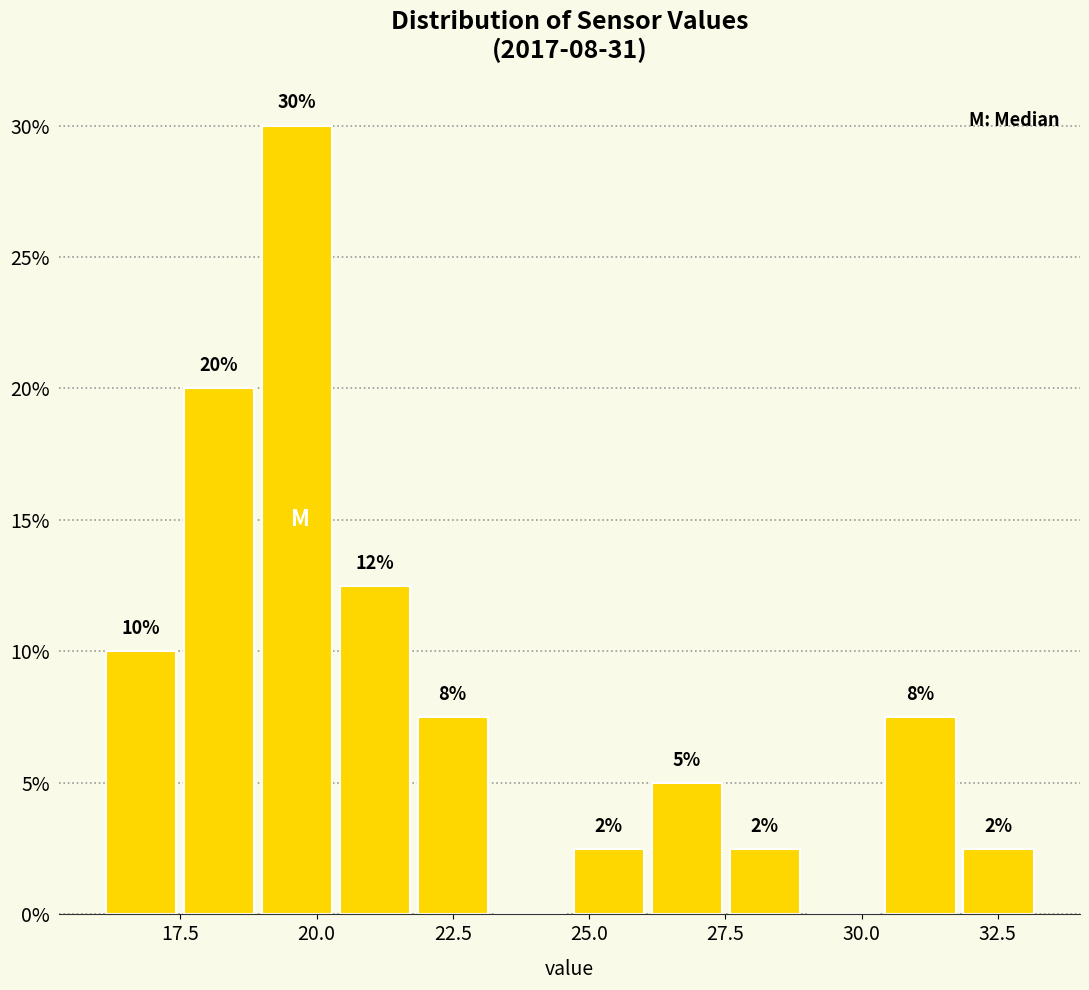

Around what value on the x-axis is the tallest bar? Give the approximate position of its centre, as read against the axis.

19.5